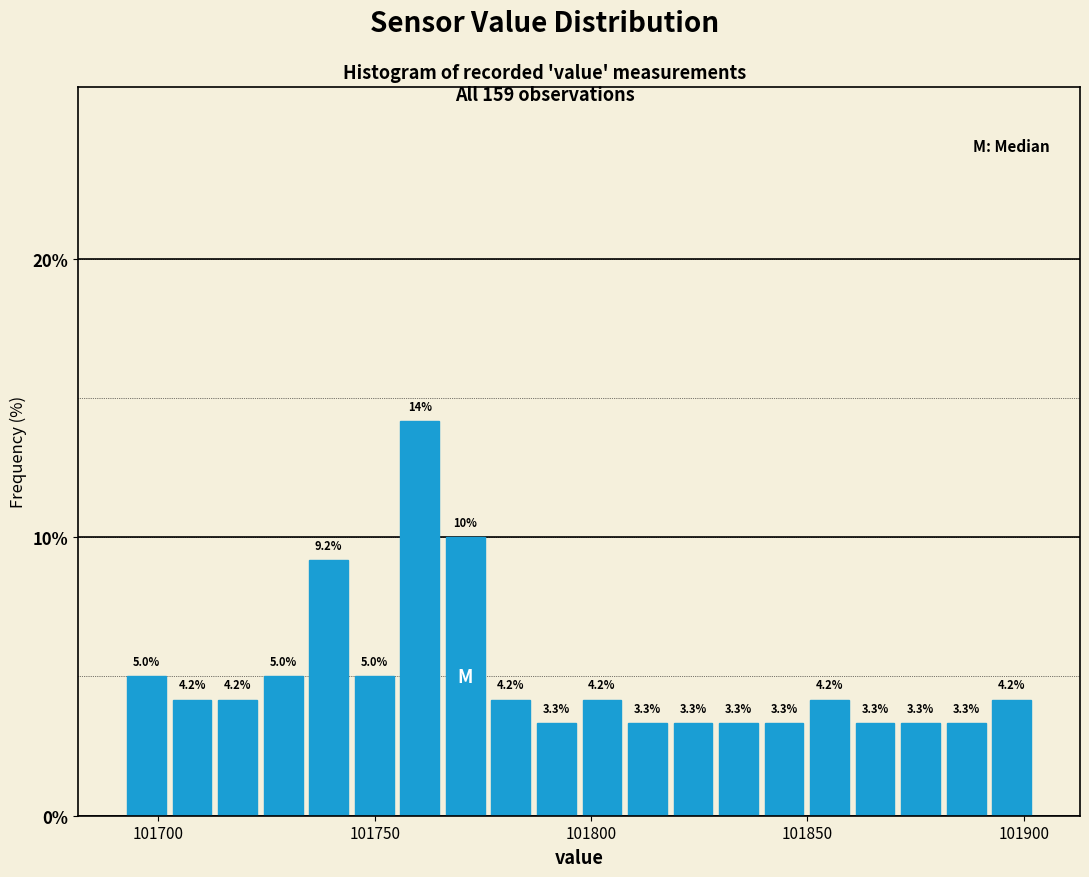

Around what value on the x-axis is the tallest bar? Give the approximate position of its centre, as read against the axis.

101760